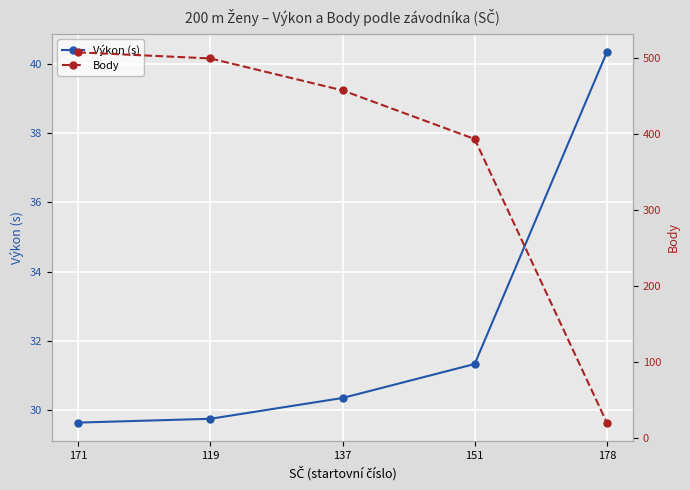

After their last crossing, which series has the higher values: Výkon (s) or Body?

Výkon (s)